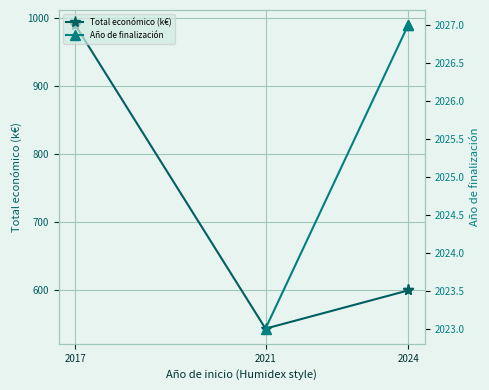

How many values in the Año de finalización series are below 2027?

1